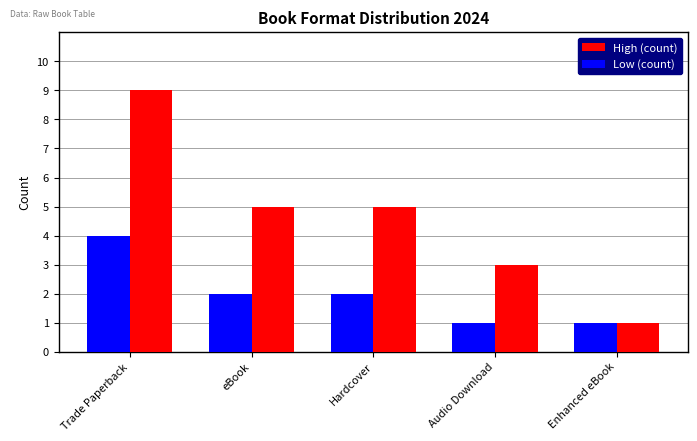

Between Hardcover and Audio Download, which series saw the biggest shift?

High (count)